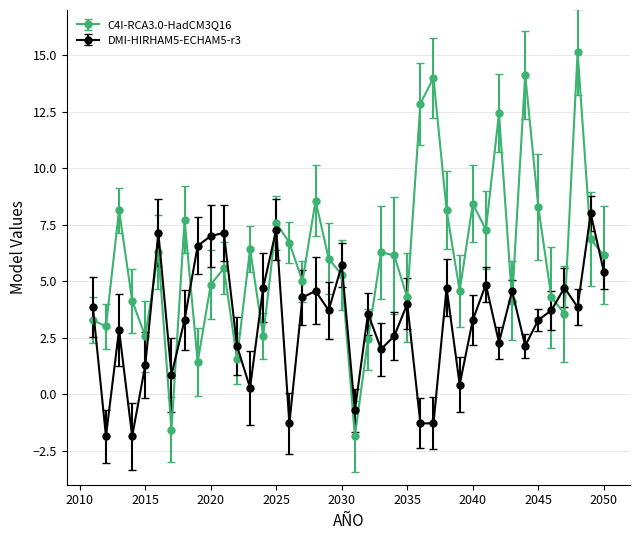

Which series has the widest spread of values?

C4I-RCA3.0-HadCM3Q16